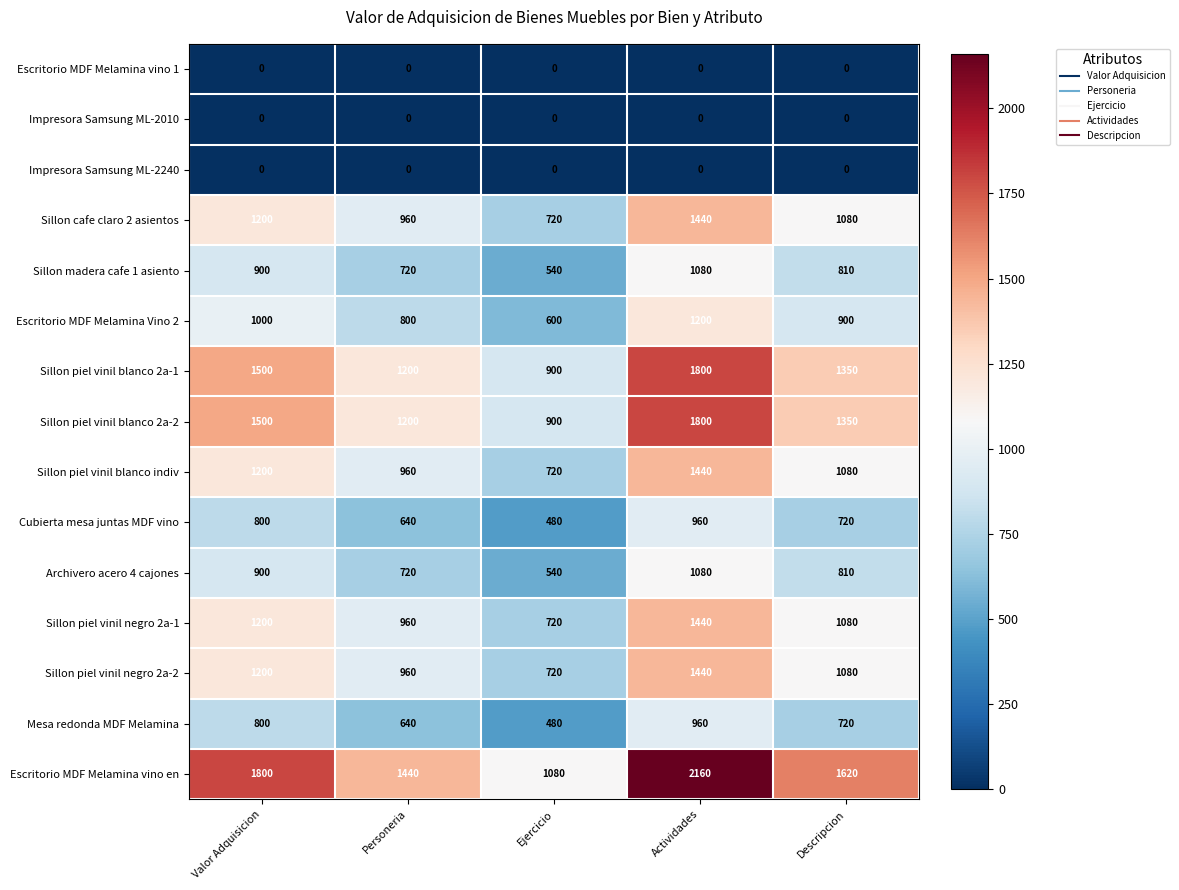

Read the Sillon piel vinil blanco indiv value at Ejercicio, to the nearest 10.

720